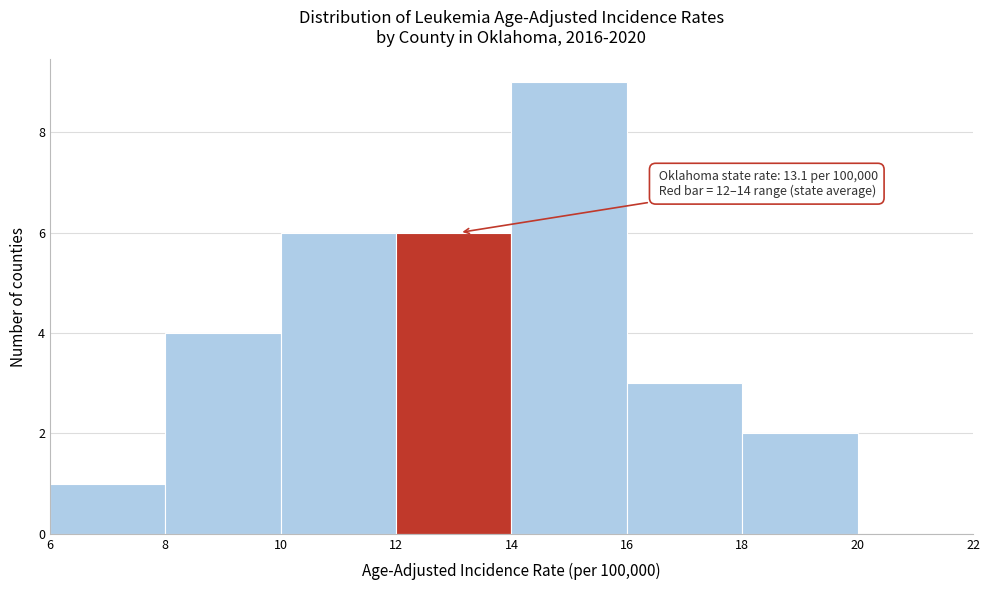

Which range on the x-axis has the tallest bar?

14 to 16